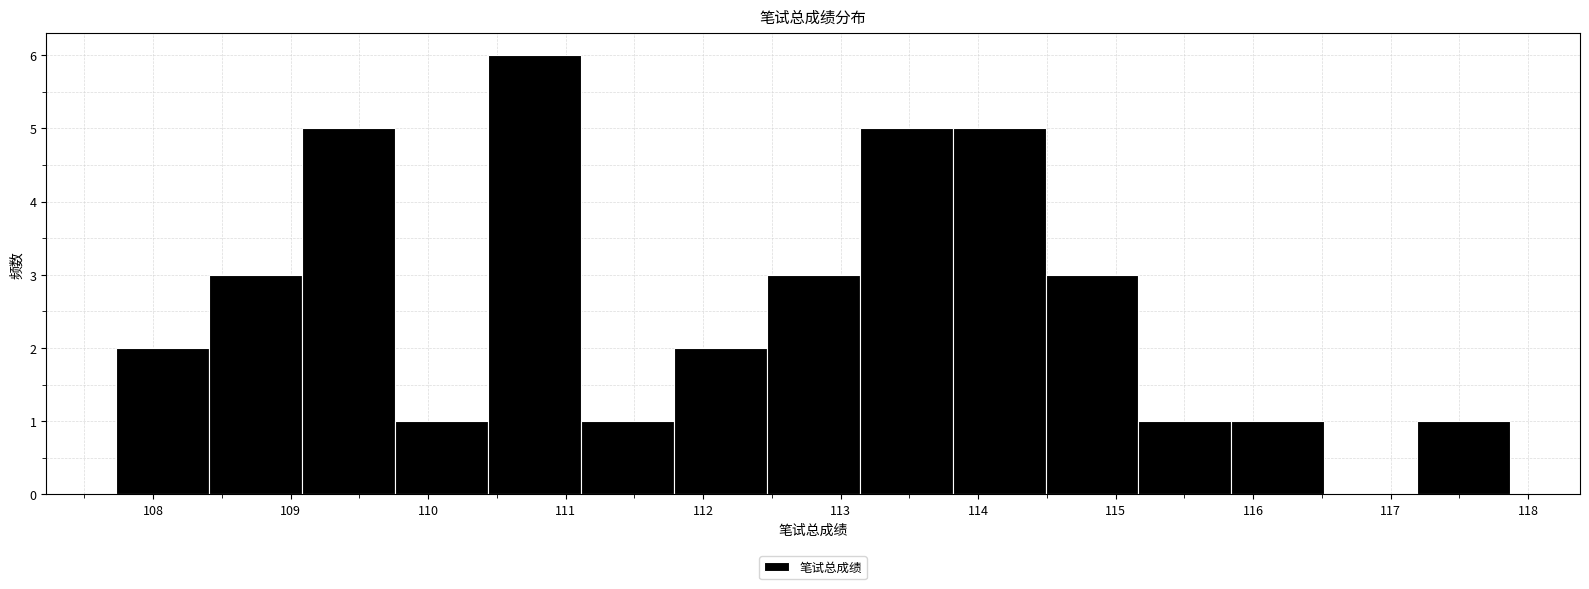

What is the height of the bar covering 115.2 to 115.8 on the x-axis? Neither the bar edges nor the heights are printed on the chart, so give them approximately, as read against the axes.

1